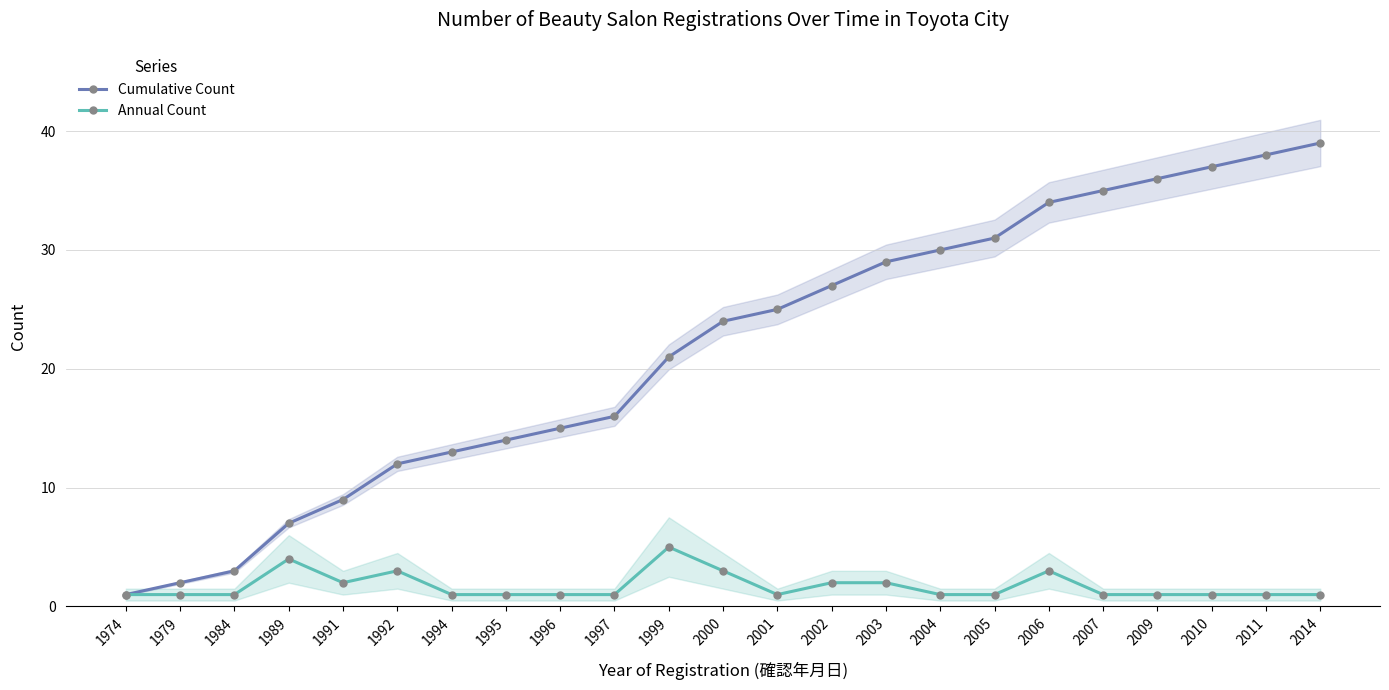

List the series in order of their peak value, highest first.

Cumulative Count, Annual Count